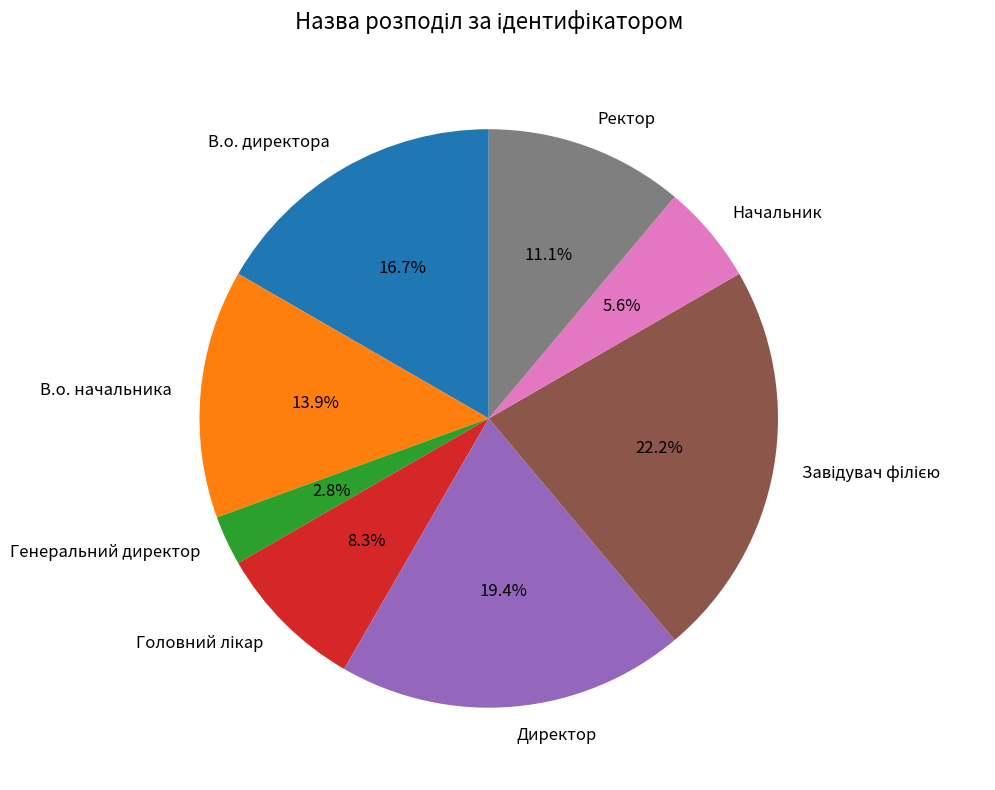

Is there any slice that represents more than half of the pie?

No